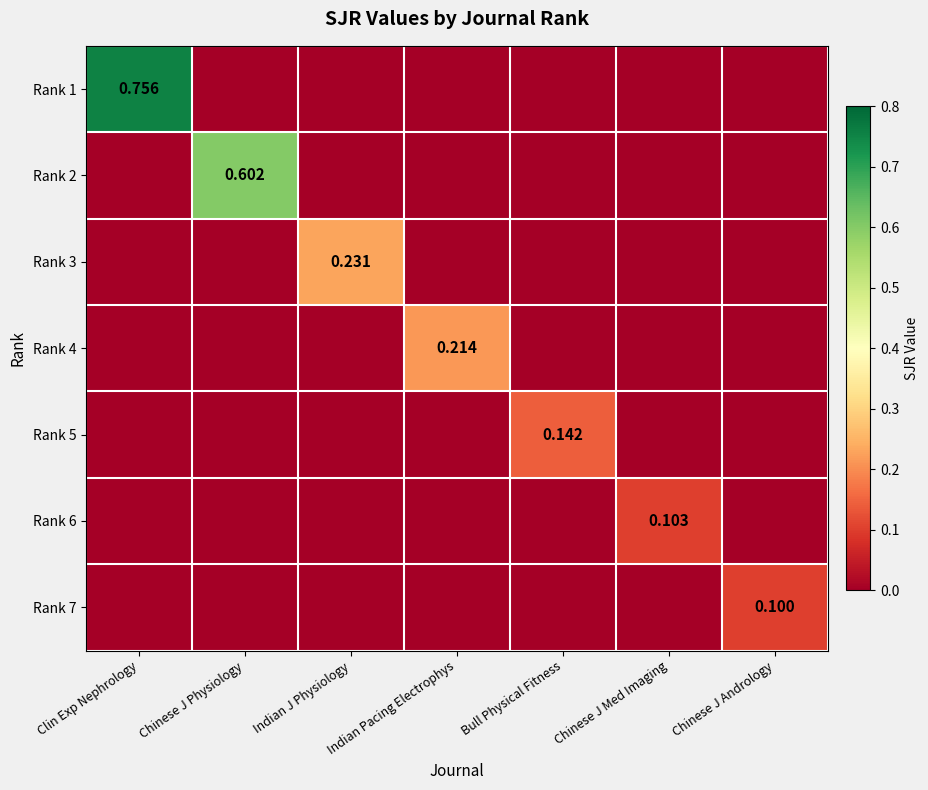

How many data points in Rank 7 are above 0?

1